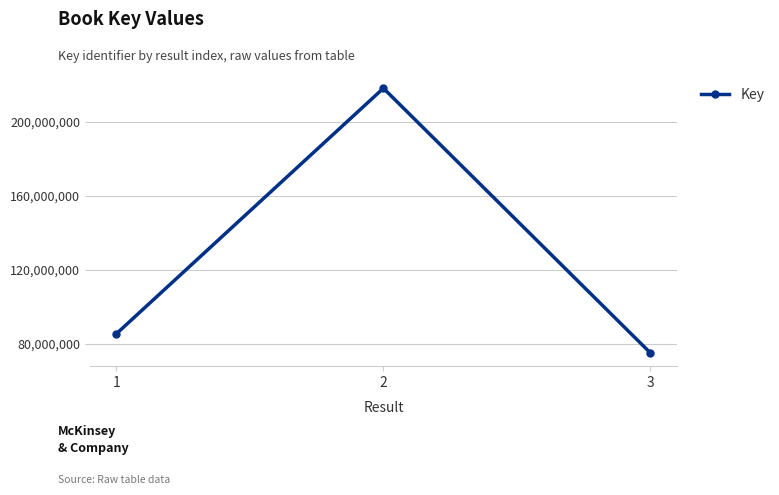

List the labels in order of value, smallest first.

3, 1, 2